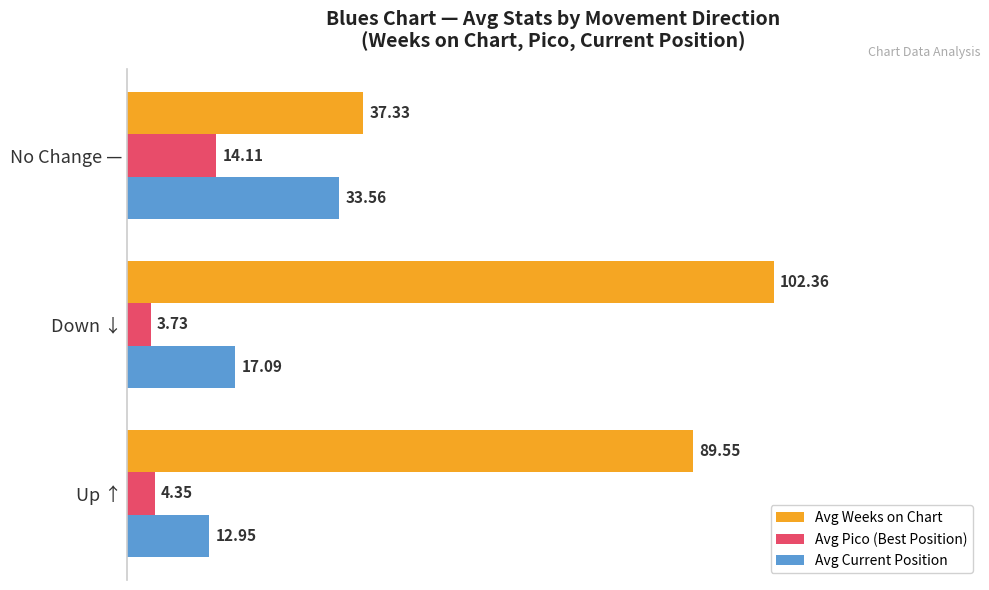

Is the value of Avg Weeks on Chart at Up ↑ greater than the value of Avg Current Position at No Change —?

Yes